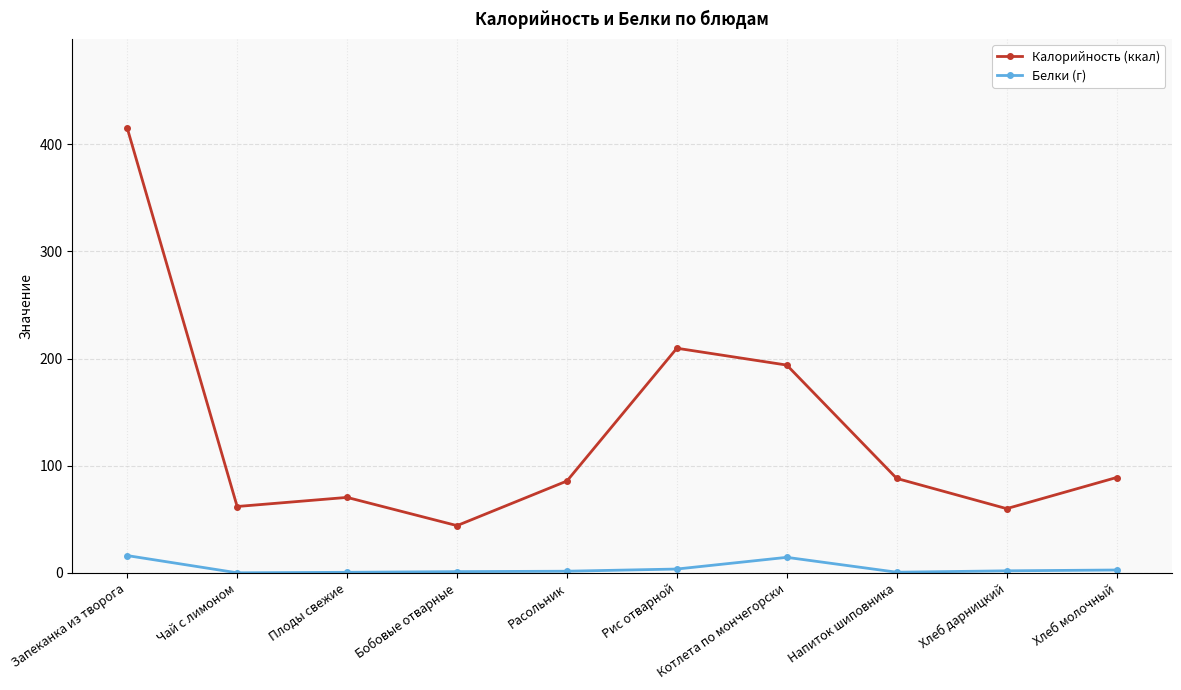

Does the chart have visible grid lines?

Yes